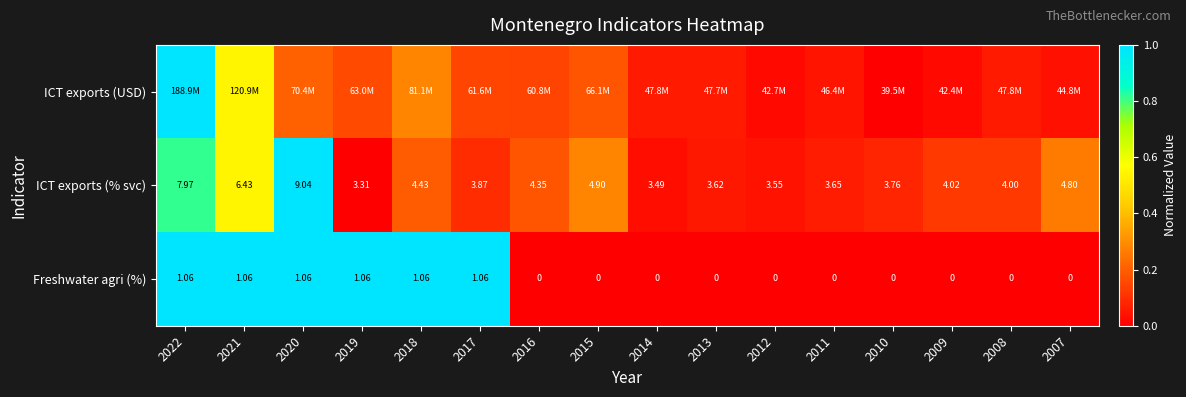

Is the value of ICT exports (% svc) at 2013 greater than the value of Freshwater agri (%) at 2015?

Yes